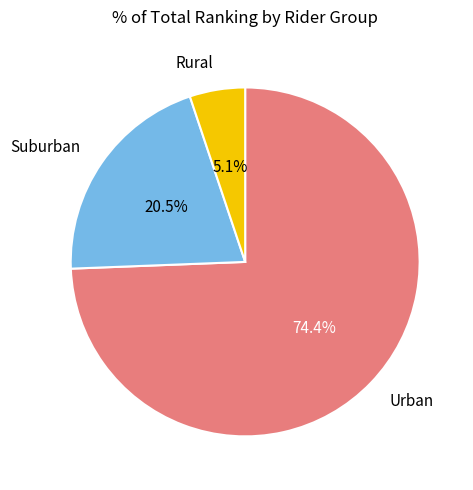

Which slice is the smallest?

Rural